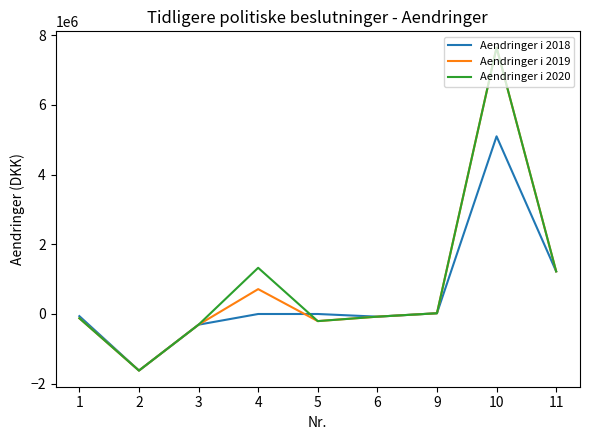

Where does the Aendringer i 2019 series first go above -76447?

4